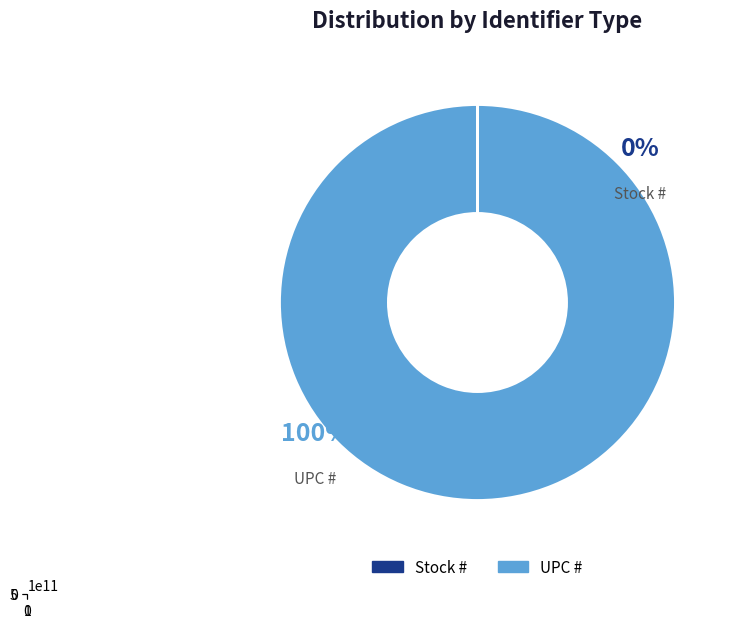

What portion of the pie excludes Stock #?

100.0%